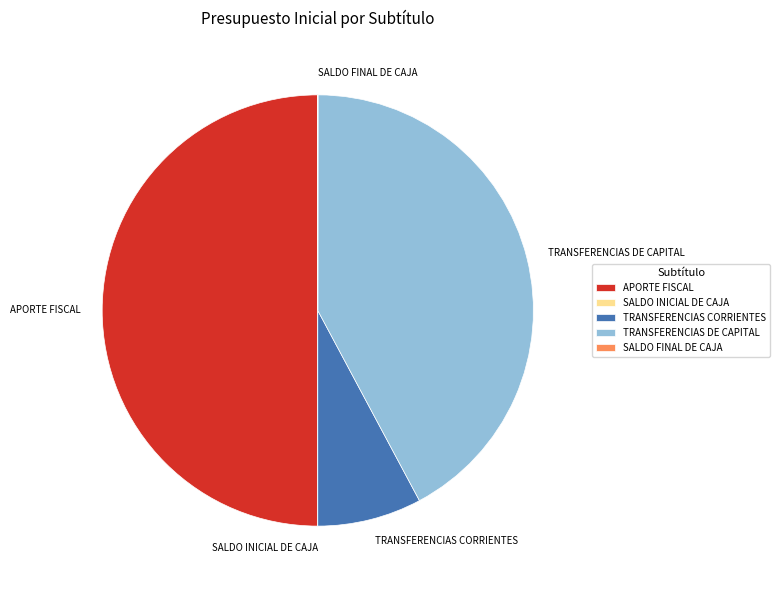

What is the ratio of the value at APORTE FISCAL to the value at TRANSFERENCIAS CORRIENTES?

6.4